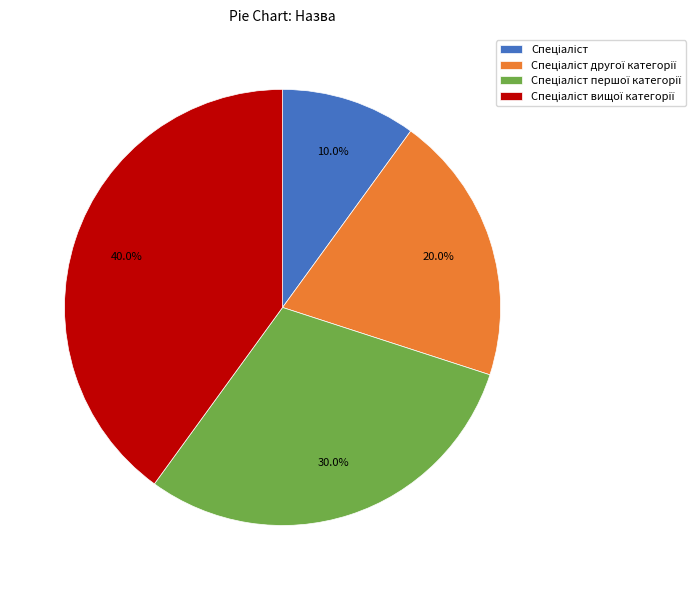

Does any single category account for the majority?

No